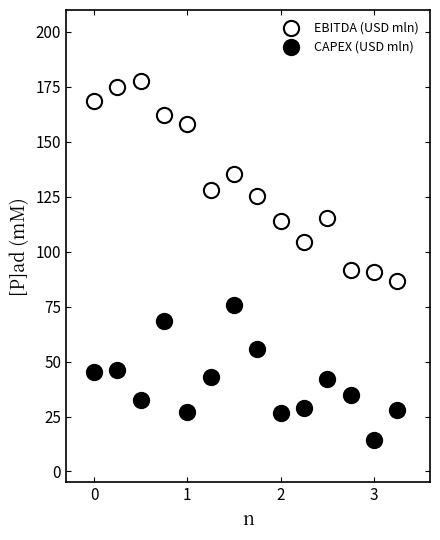

Across all data points, what is the range of X values (max minus min)?

3.2